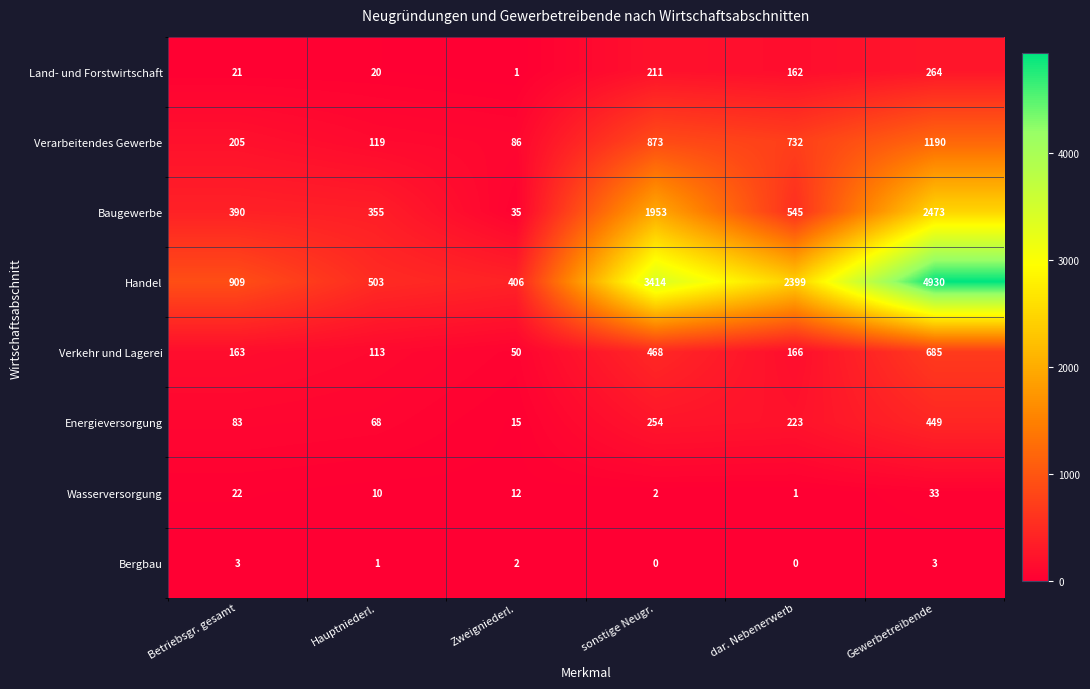

Rank the categories by Verkehr und Lagerei value from highest to lowest.

Gewerbetreibende, sonstige Neugr., dar. Nebenerwerb, Betriebsgr. gesamt, Hauptniederl., Zweigniederl.